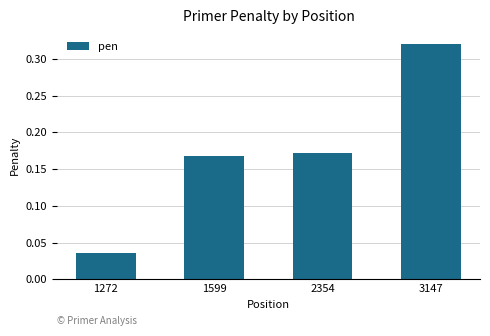

How many data points does each series have?

4